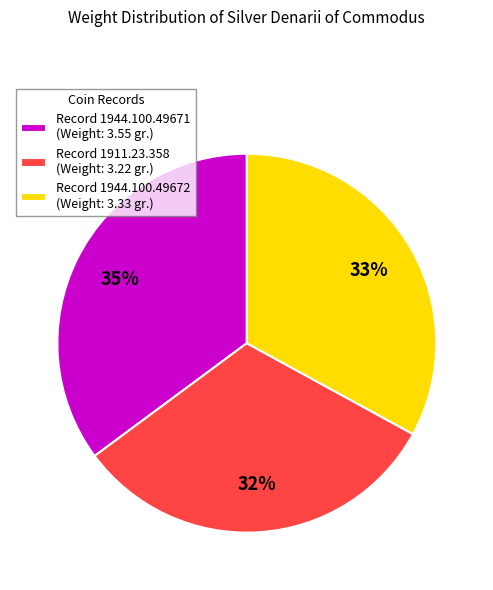

To the nearest percent, what portion does Record 1944.100.49672 (Weight: 3.33 gr.) represent?

33%